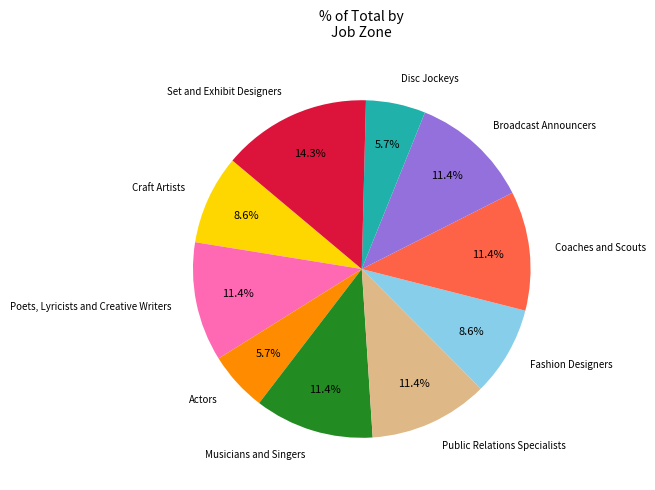

How many slices are in this pie chart?

10